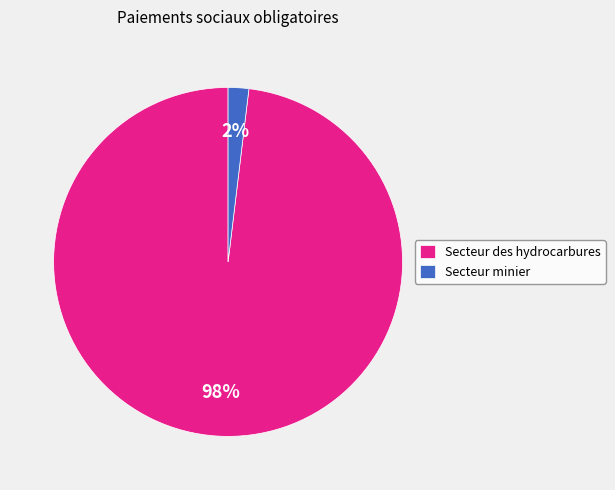

To the nearest percent, what is the combined percentage of Secteur des hydrocarbures and Secteur minier?

100%